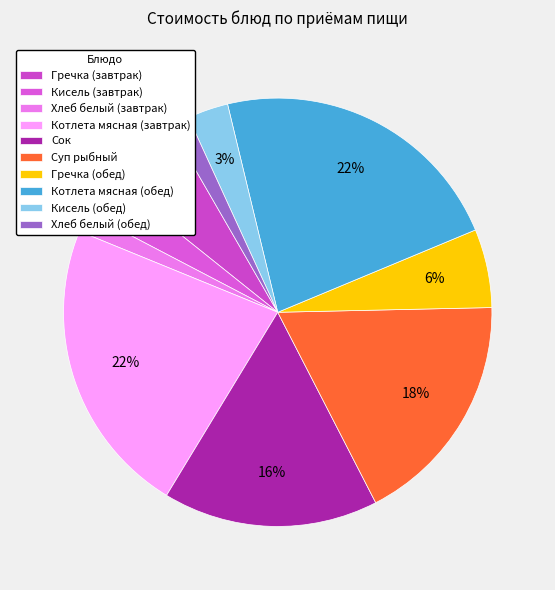

Combined, what portion of the pie is Хлеб белый (обед) and Суп рыбный?

19.3%